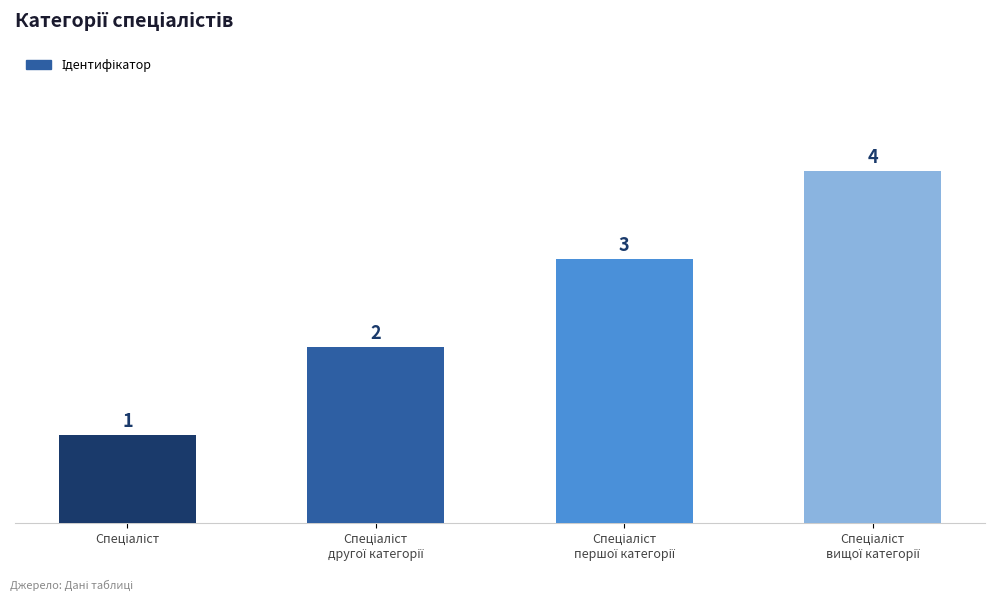

Count the values in the range 2 to 4.

3